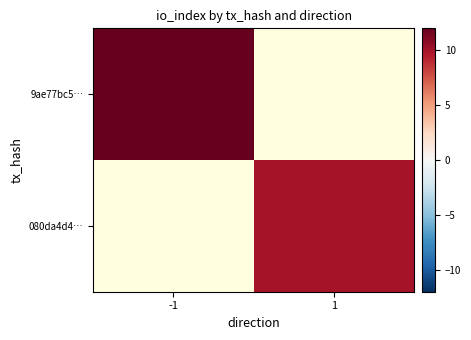

List the series in order of their overall mean, lowest first.

9ae77bc5…, 080da4d4…